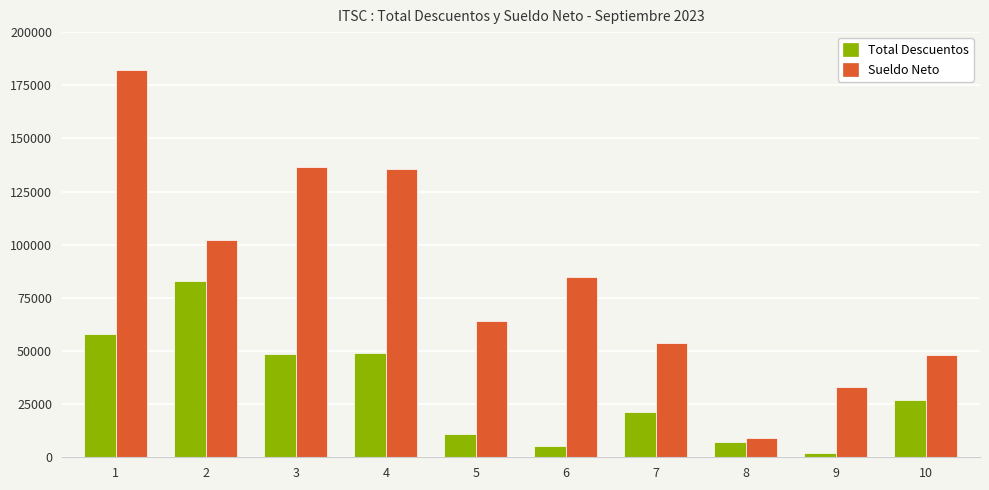

Rank the series by their average value, from lowest to highest.

Total Descuentos, Sueldo Neto